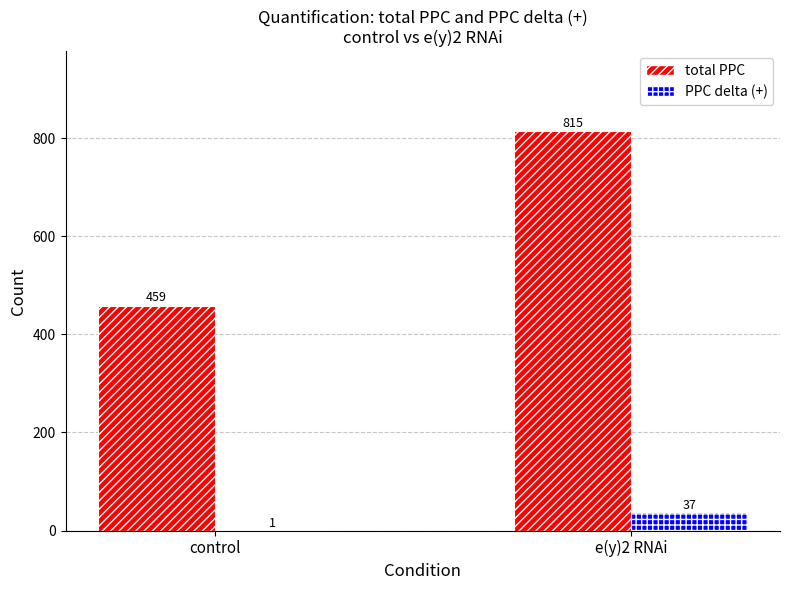

Which category has the highest value in the total PPC series?

e(y)2 RNAi